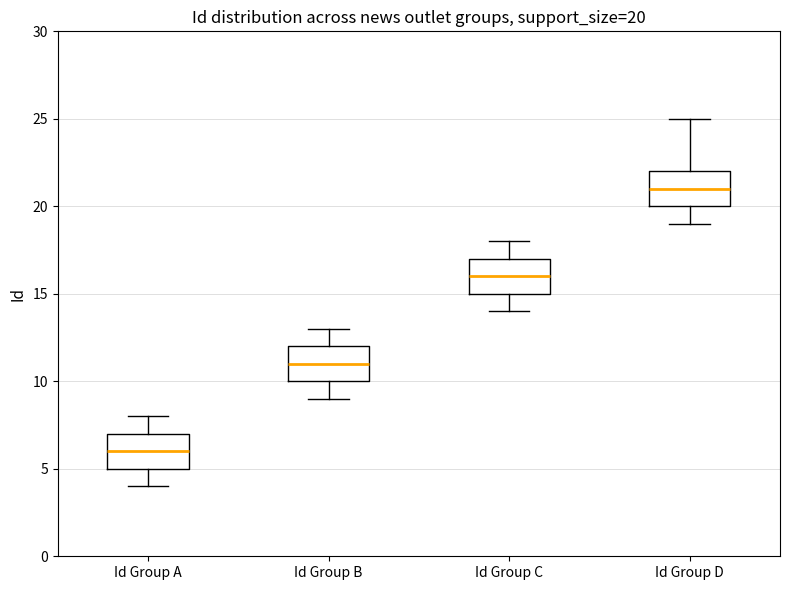

Which box's median line is the lowest?

Id Group A